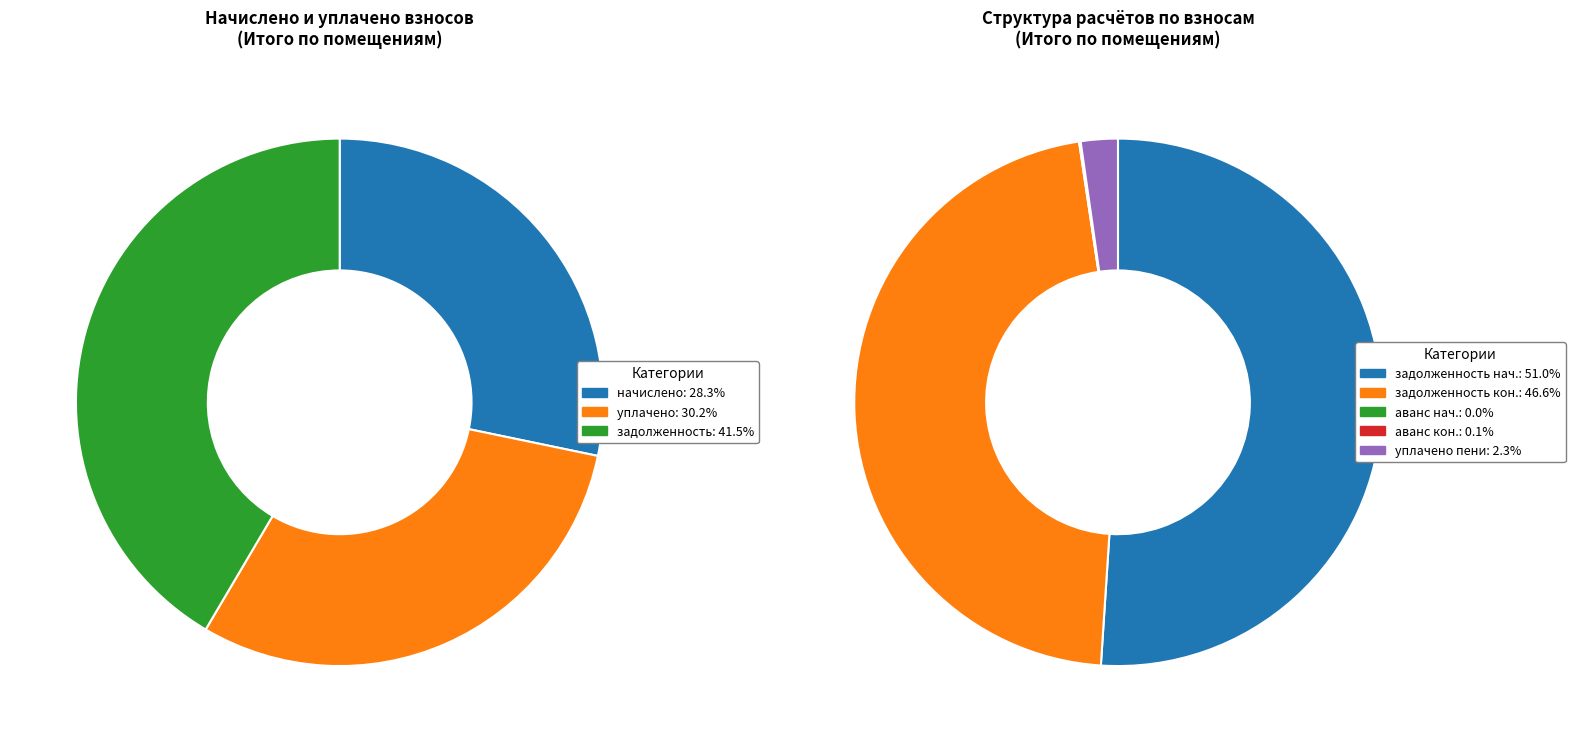

True or false: 19 accounts for 3% of the total.

True